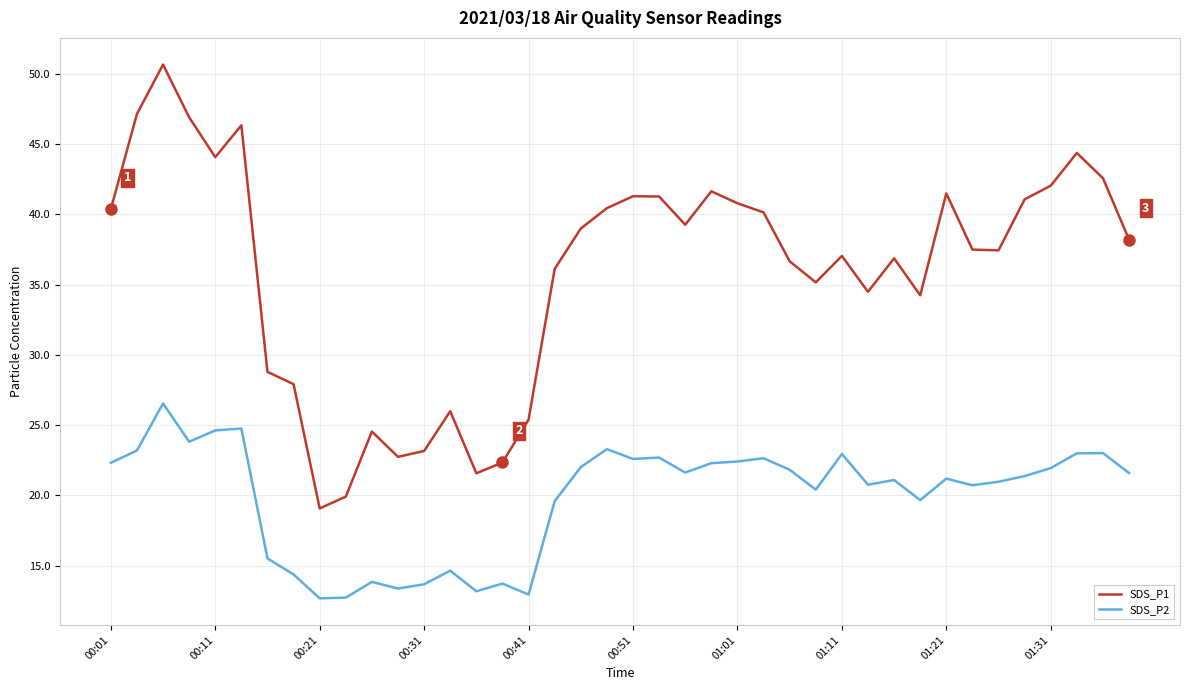

Count the number of categories in the chart.

40